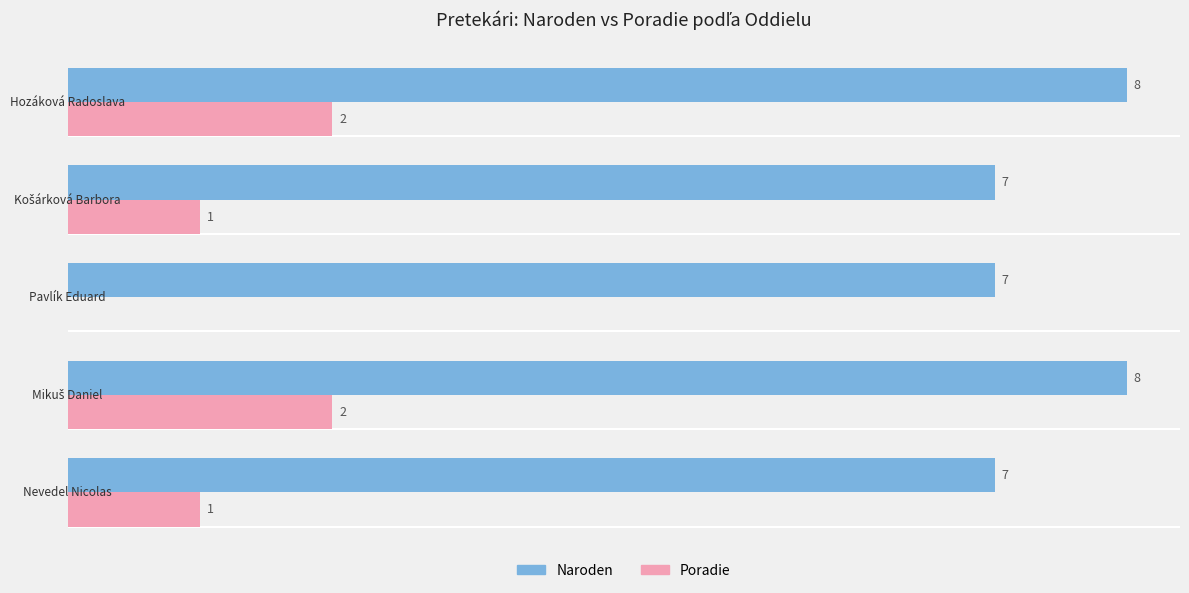

Which series has the largest total across all categories?

Naroden